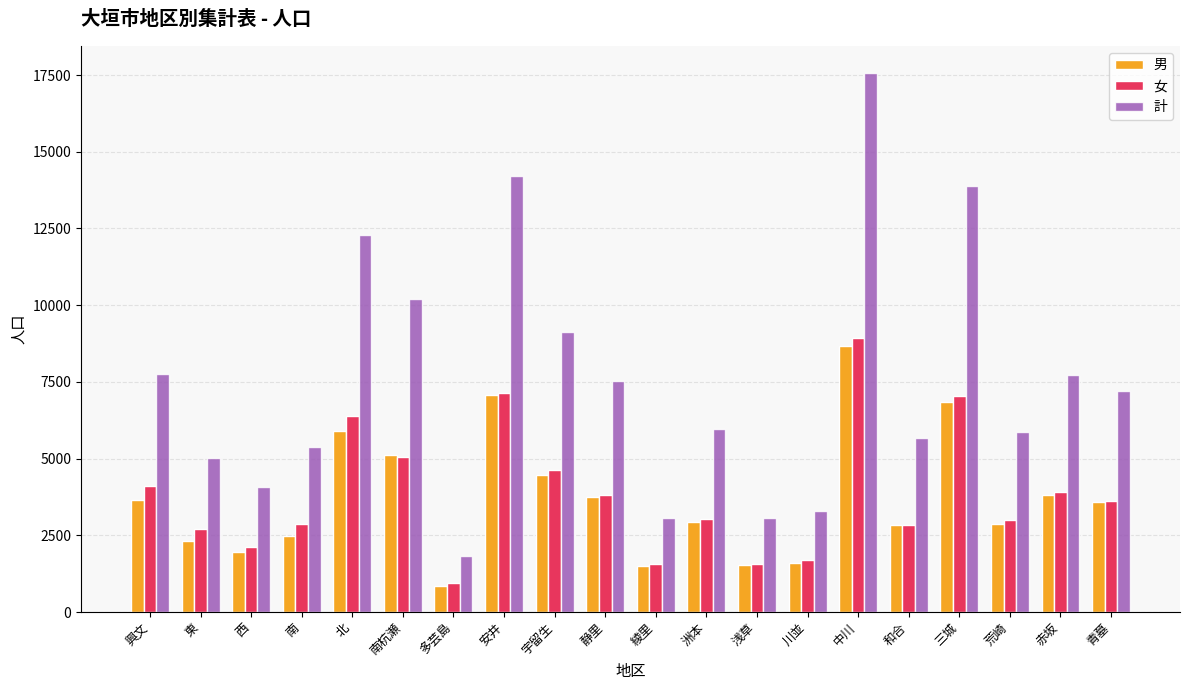

Where is 男 nearest to the value 4759?

宇留生